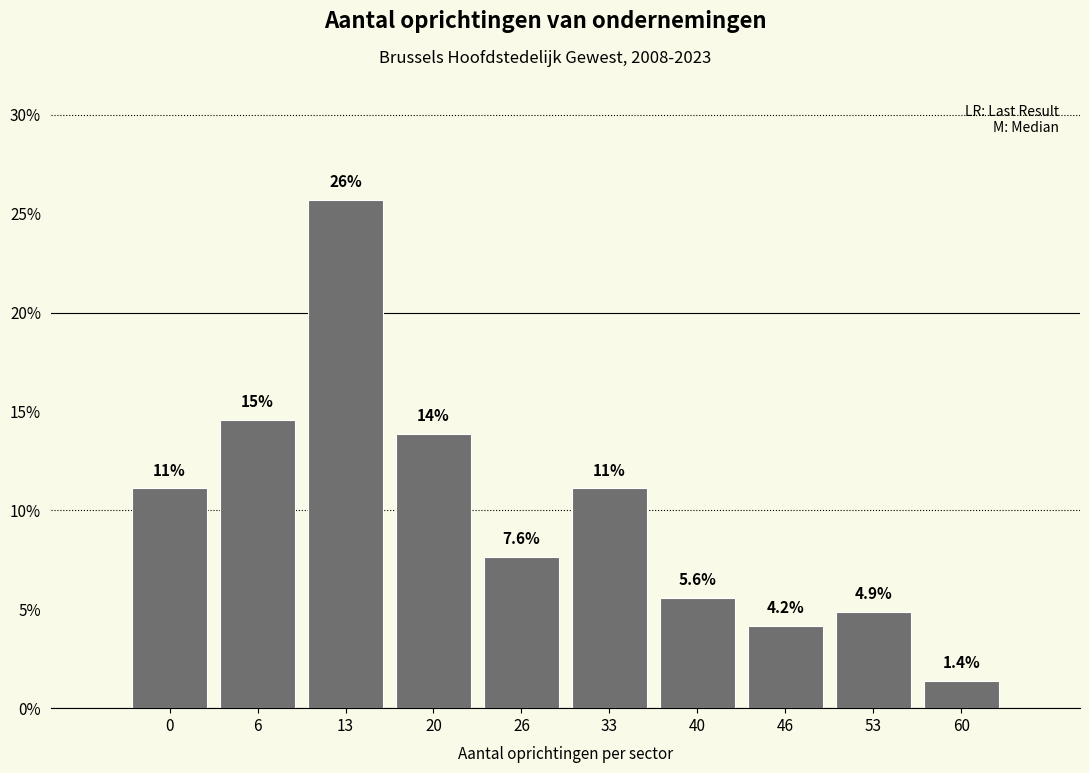

Reading right to left, transcribe all the data shown in this chart.

1.4	4.9	4.2	5.6	11.1	7.6	13.9	25.7	14.6	11.1